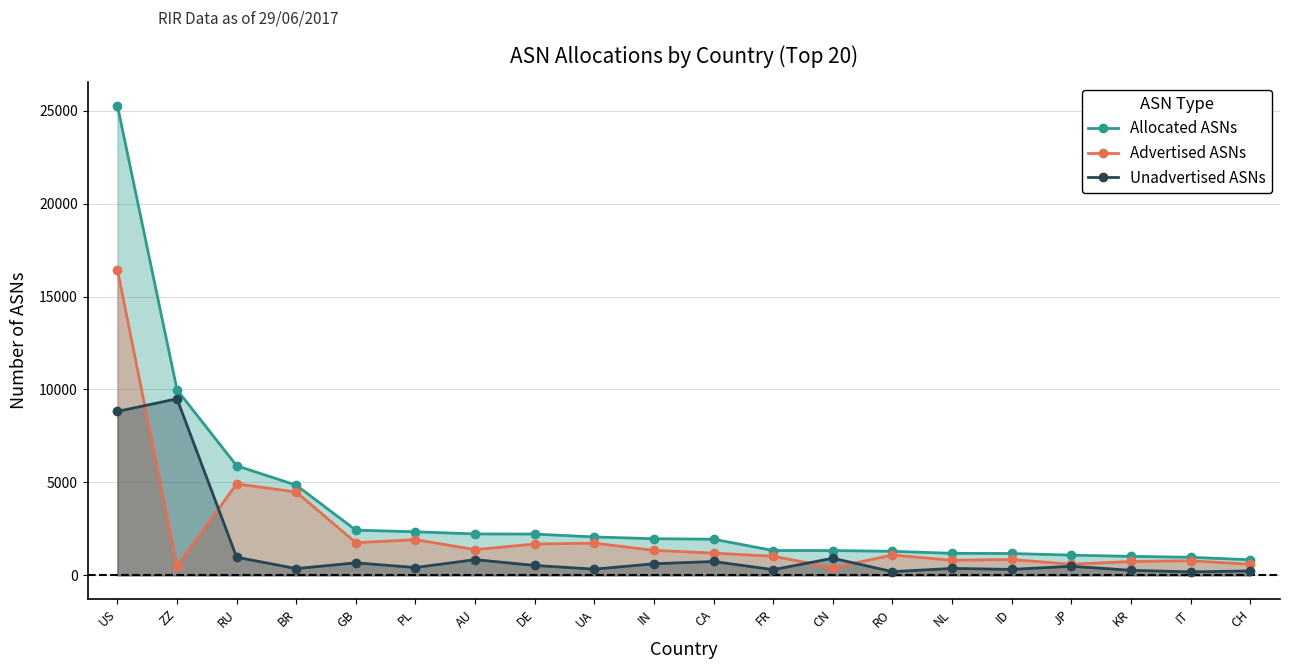

The value of Unadvertised ASNs at BR is 616. True or false?

False